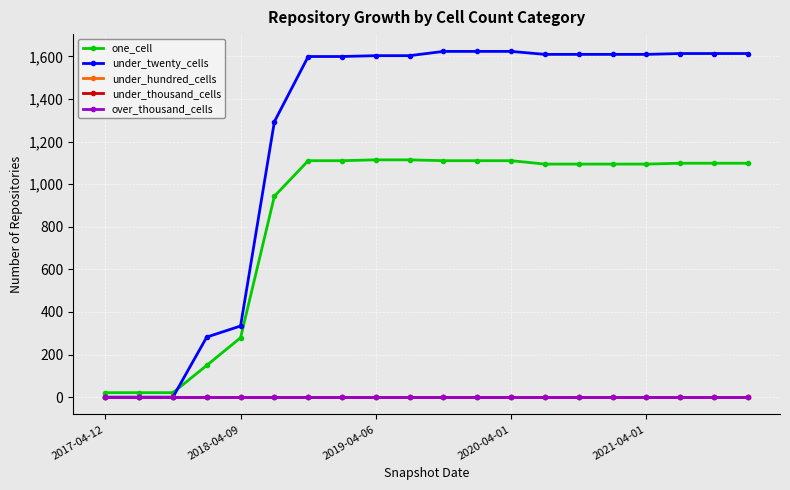

True or false: under_twenty_cells and under_hundred_cells intersect in this chart.

False